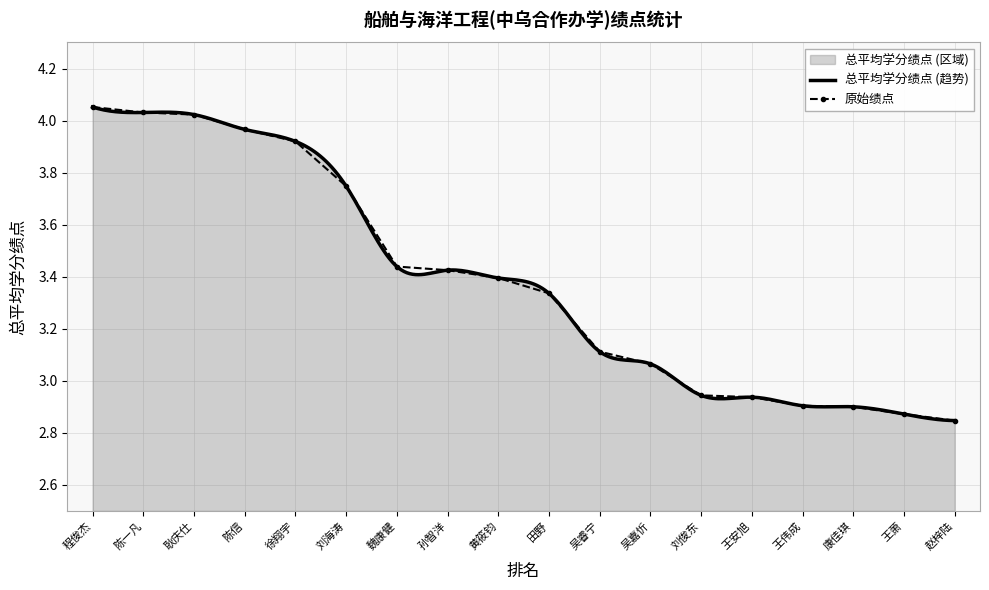

Reading left to right, transcribe all the data shown in this chart.

4.1	4.0	4.0	4.0	3.9	3.7	3.4	3.4	3.4	3.3	3.1	3.1	2.9	2.9	2.9	2.9	2.9	2.8